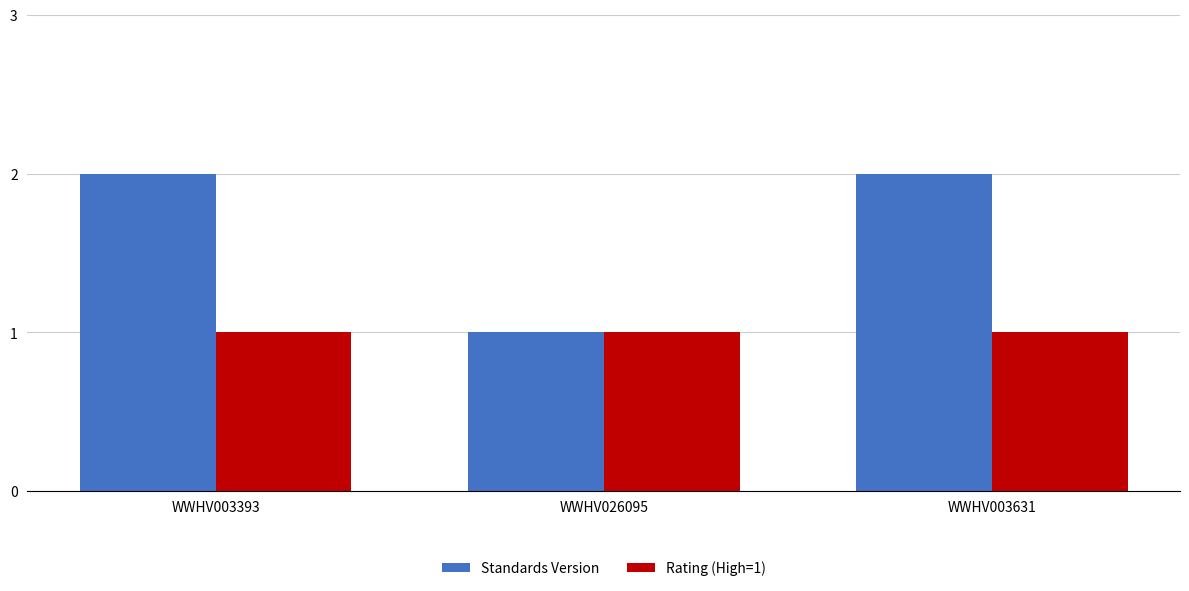

Count the Standards Version values in the range 1 to 2.

3